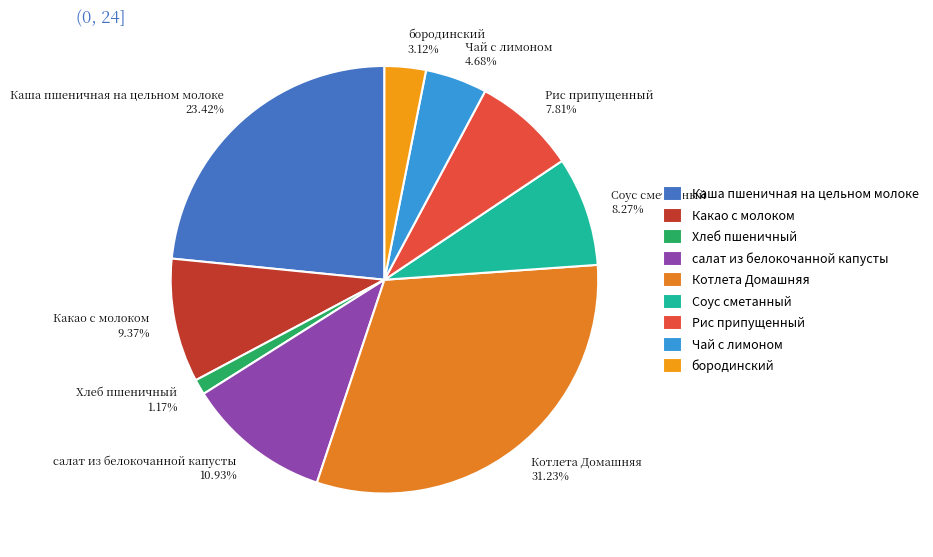

What is the total percentage of Каша пшеничная на цельном молоке and Соус сметанный?

31.7%